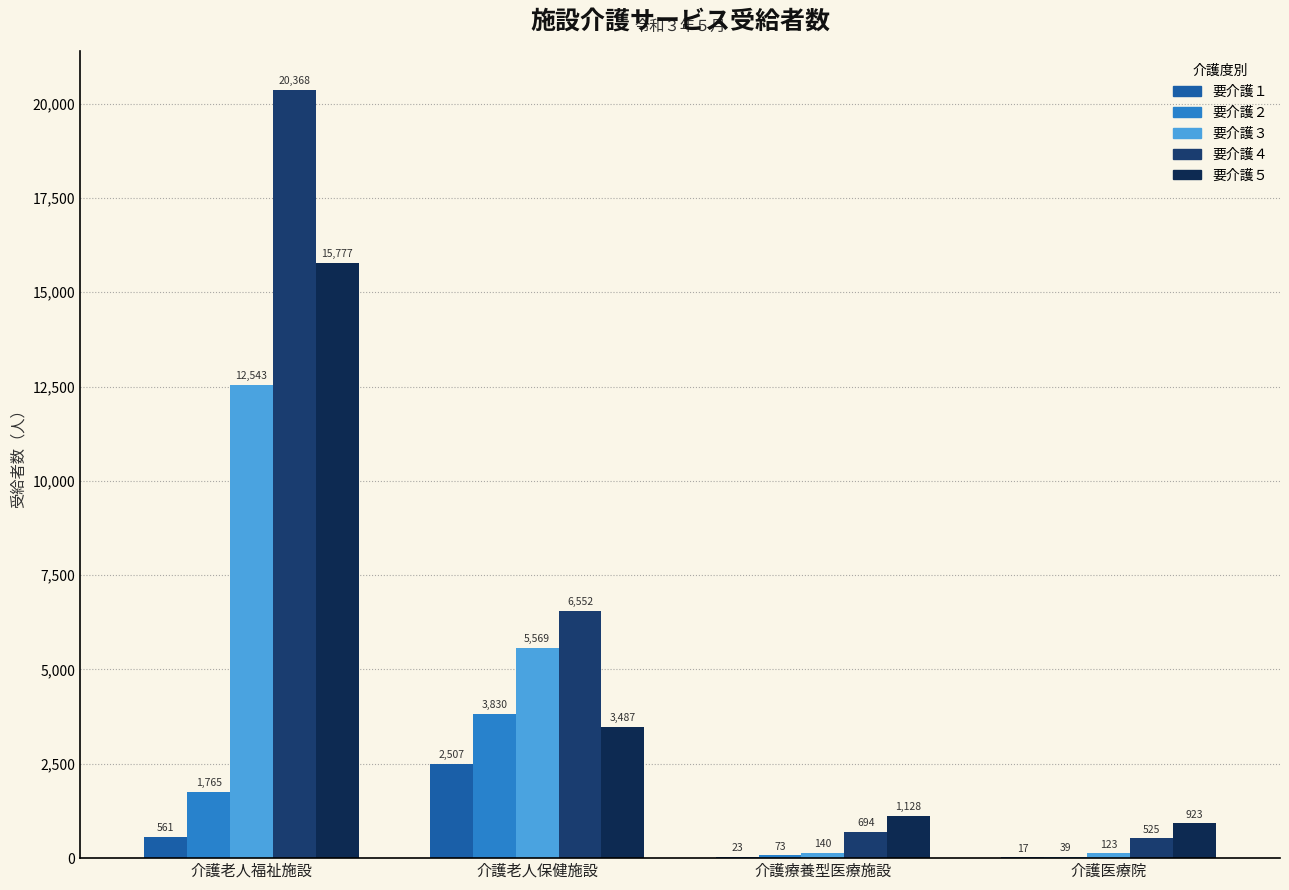

What is the label of the 2nd bar from the left?

介護老人保健施設